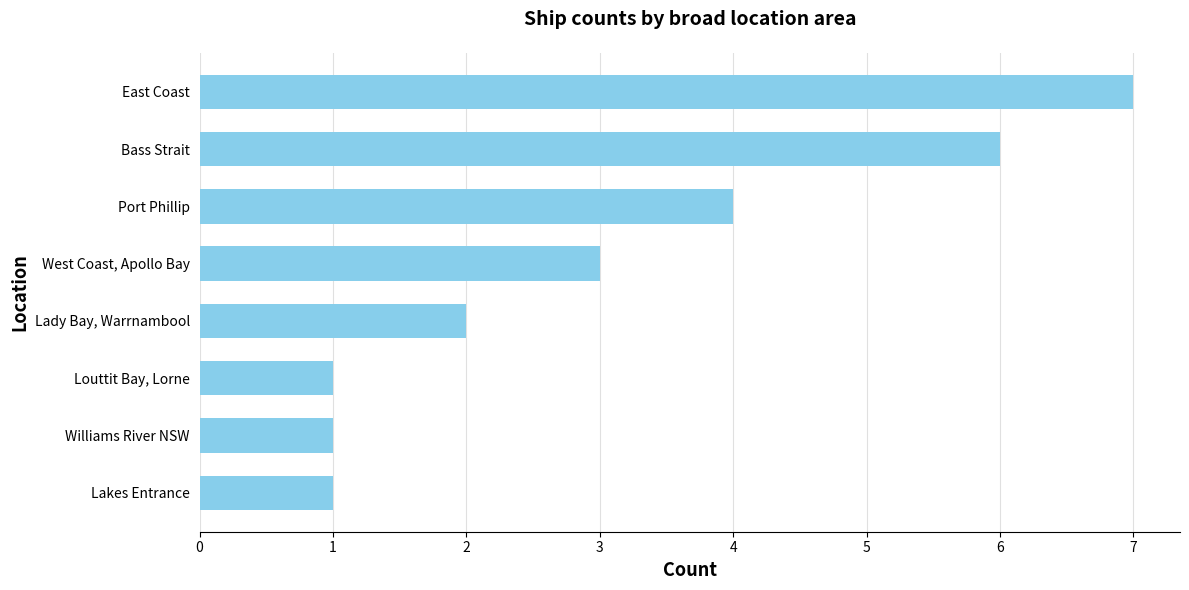

What is the maximum value shown in the chart?

7